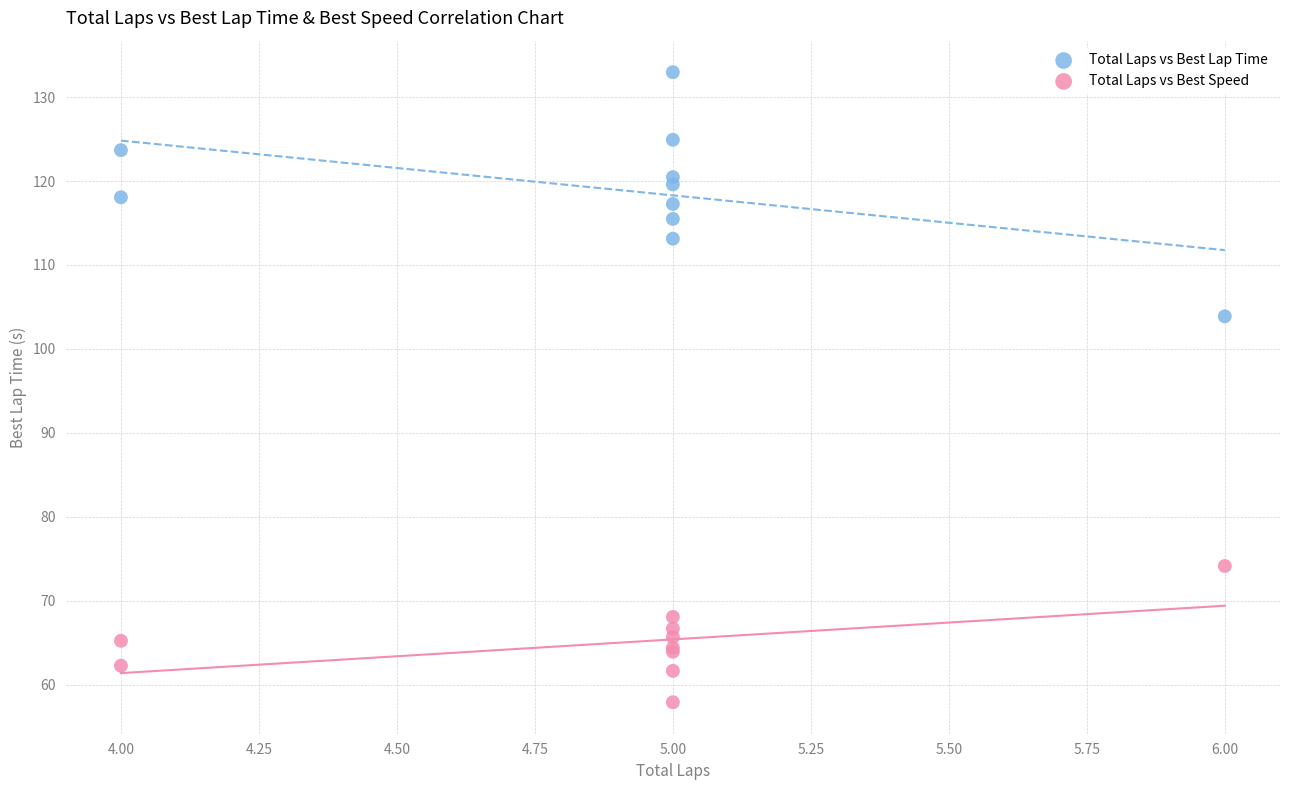

Which series contains the lowest Y value?

Total Laps vs Best Speed